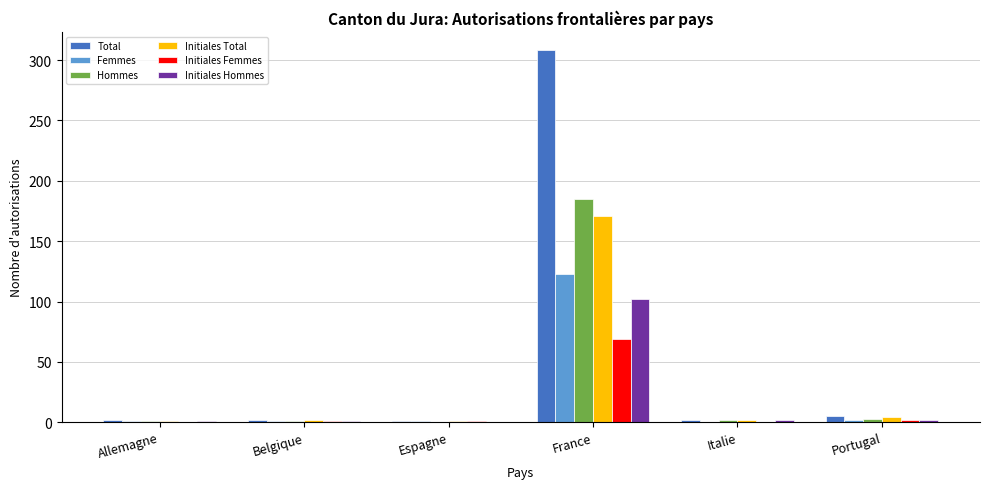

Which label corresponds to the largest value in the chart?

France